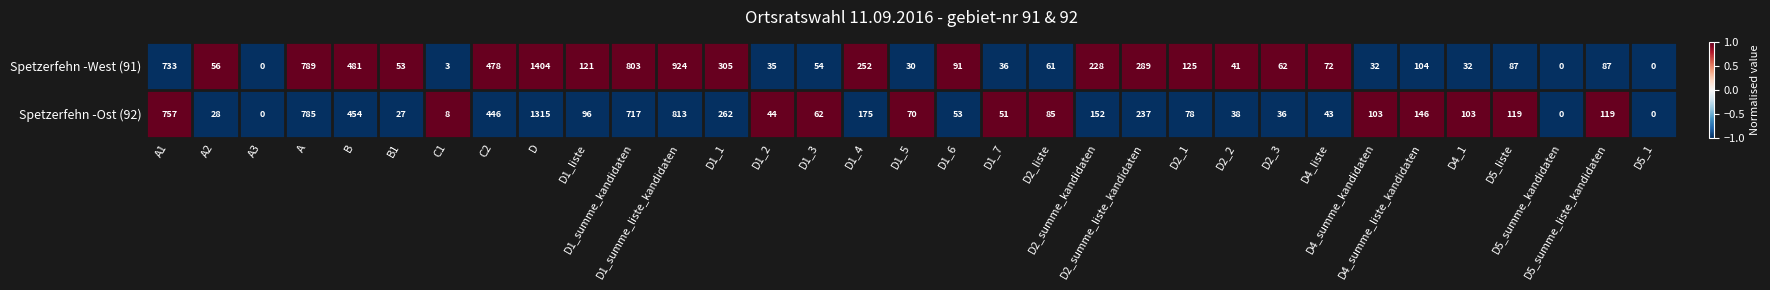

What is the maximum value for Spetzerfehn -Ost (92)?

1315